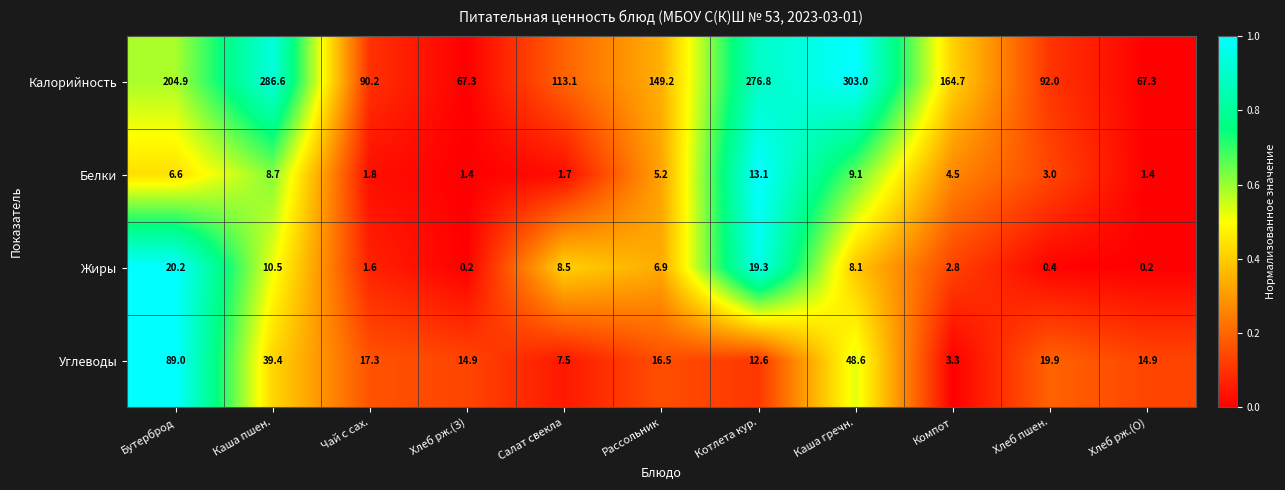

Read the Калорийность value at Каша гречн..

303.0